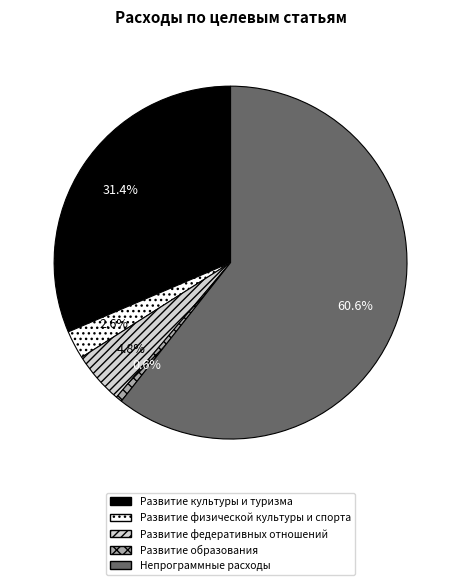

Does Развитие федеративных отношений account for over 50% of the chart?

No